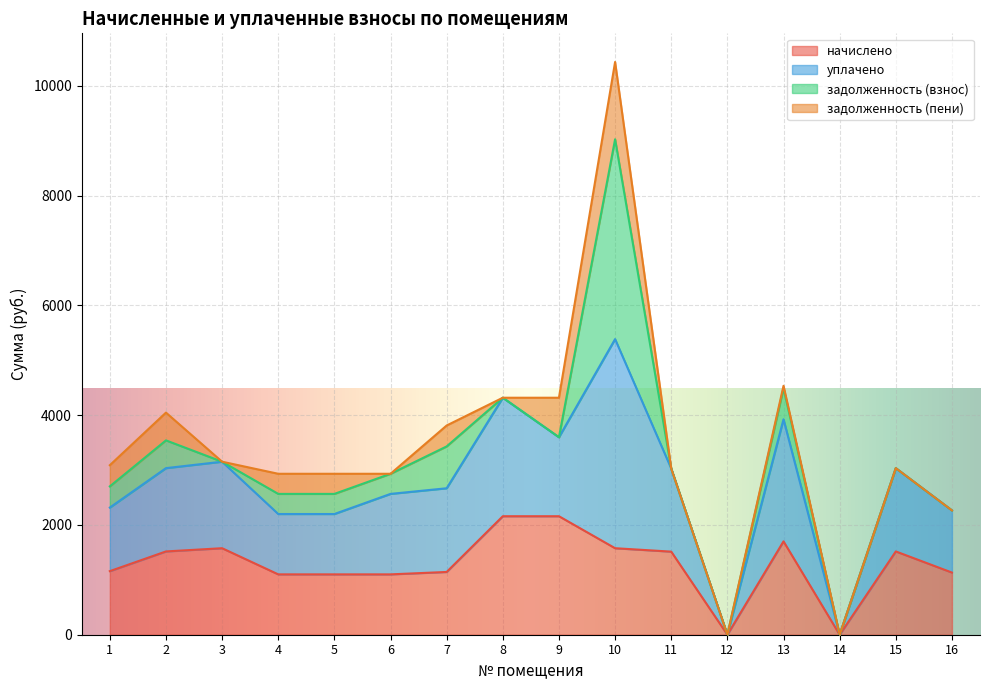

How many positive values does the уплачено series have?

14